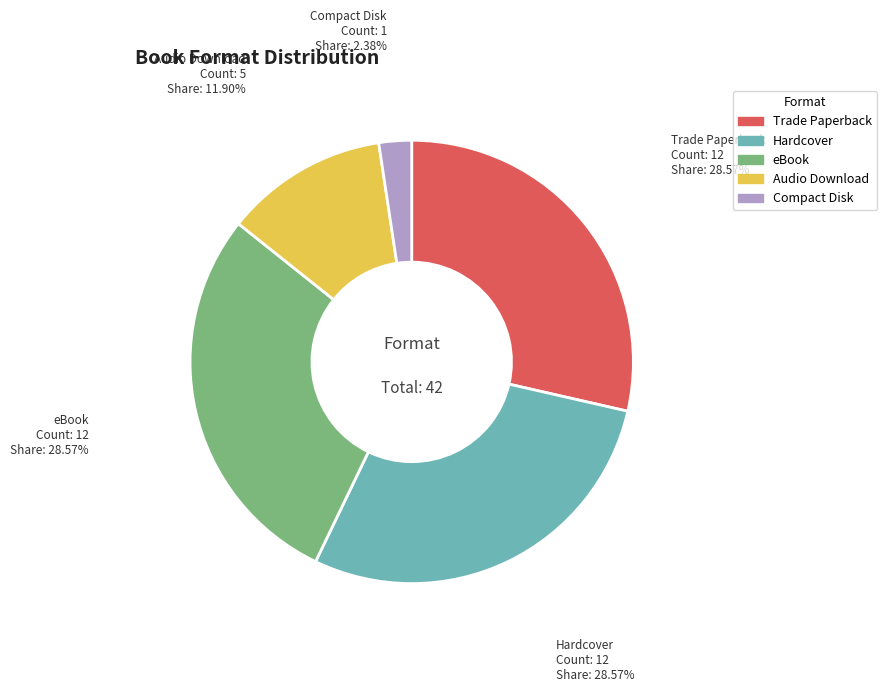

To the nearest percent, what percentage of the pie is eBook?

29%